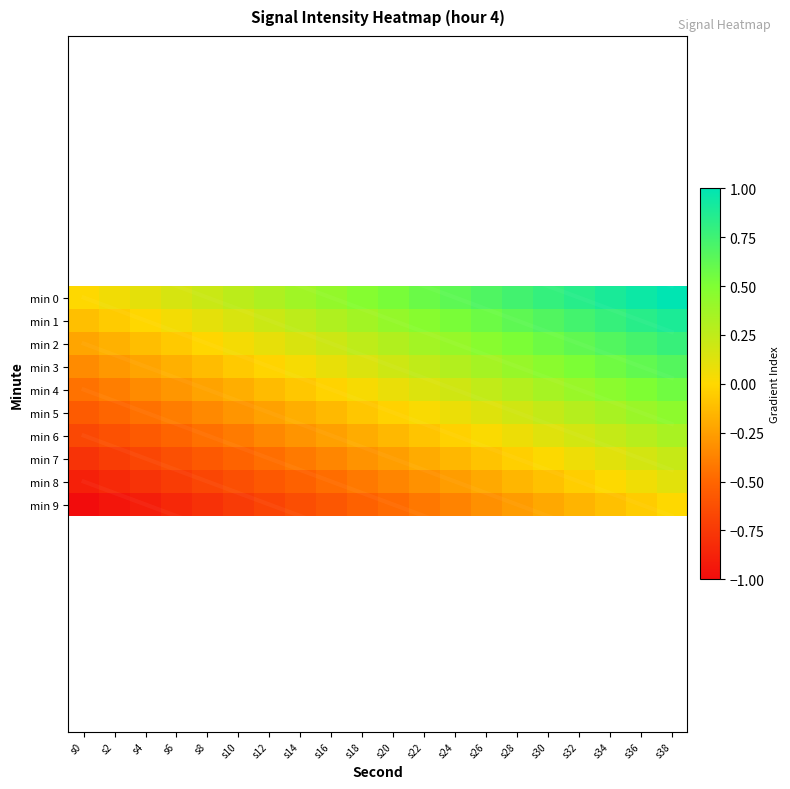

Rank the series at s24 from highest to lowest value.

min 0, min 1, min 2, min 3, min 4, min 5, min 6, min 7, min 8, min 9